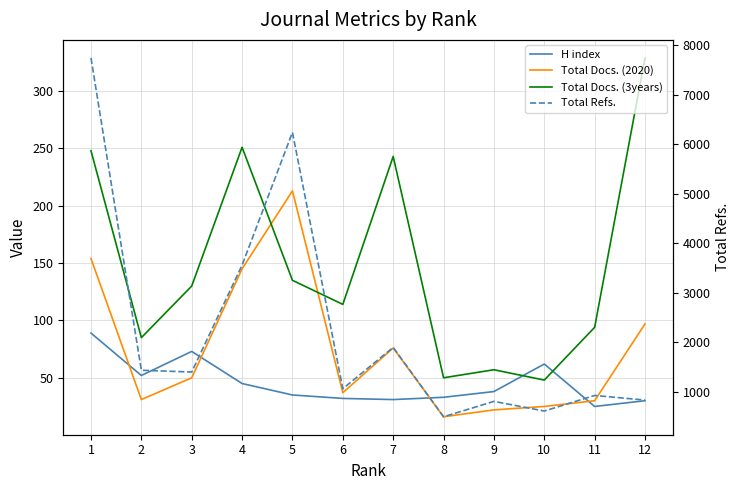

Where does the Total Docs. (2020) series first go above 50?

1